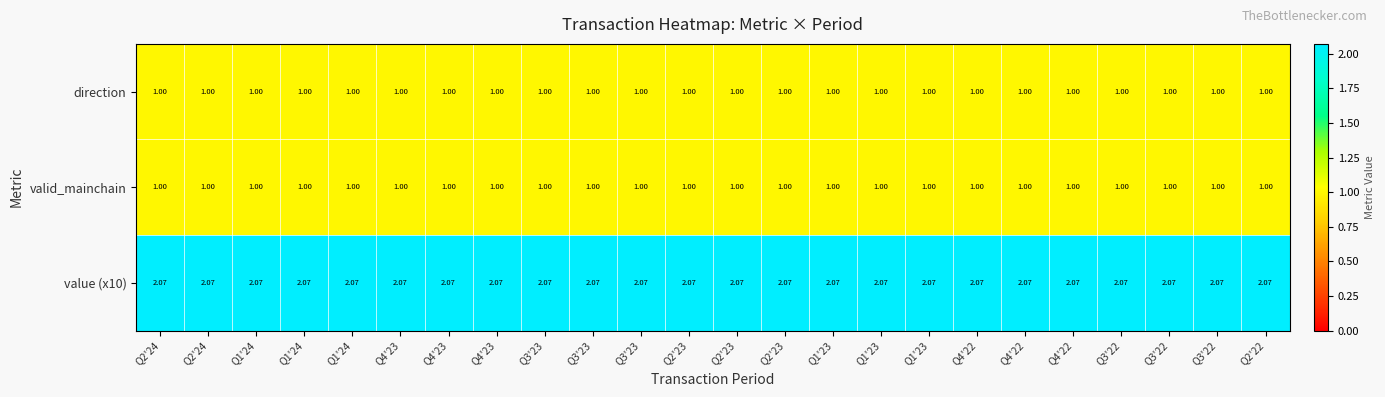

How many distinct data groups are displayed?

3